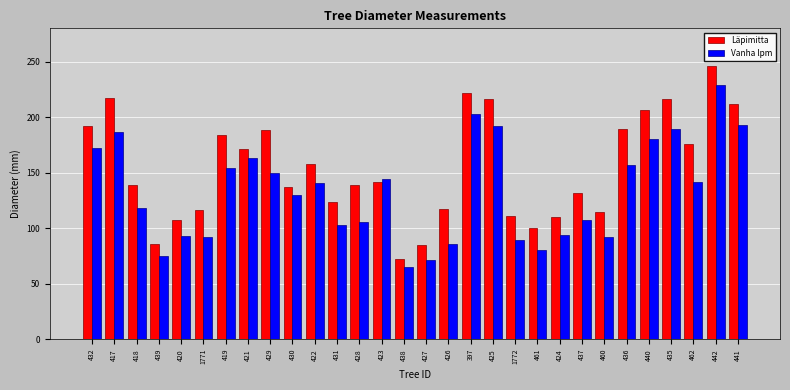

How many bars are there in total?

60